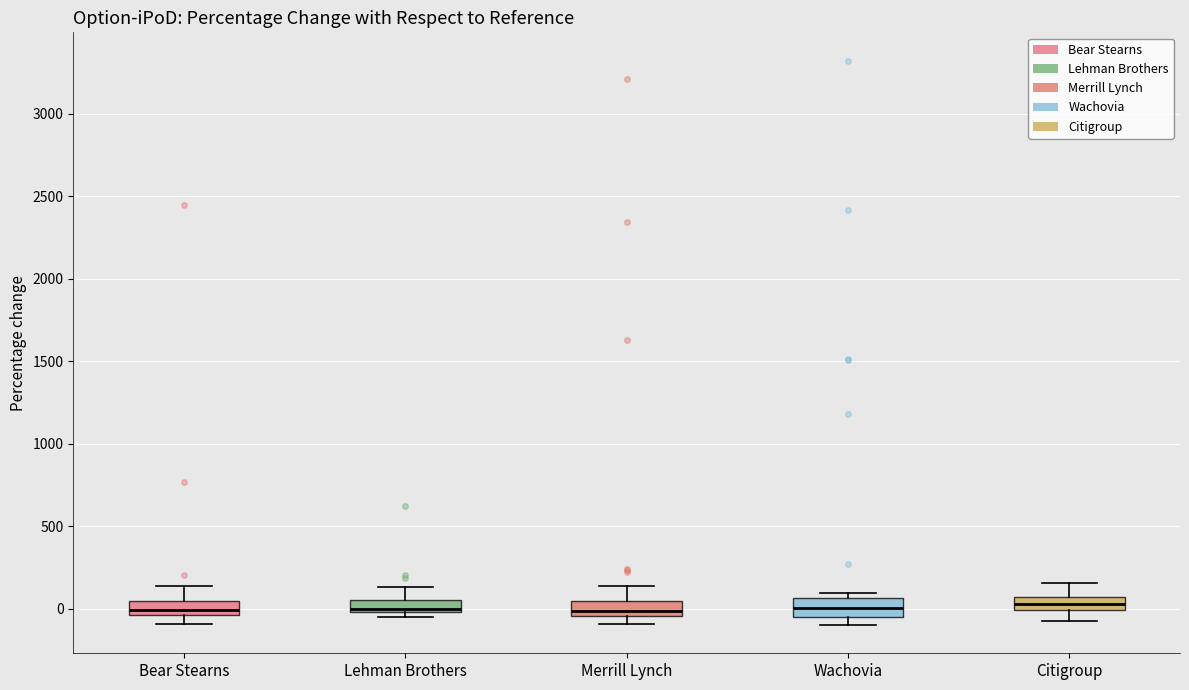

Where is the lower edge of the box for Lehman Brothers on the y-axis? The values are not printed on the chart, so give them approximately, as read against the axis.

0